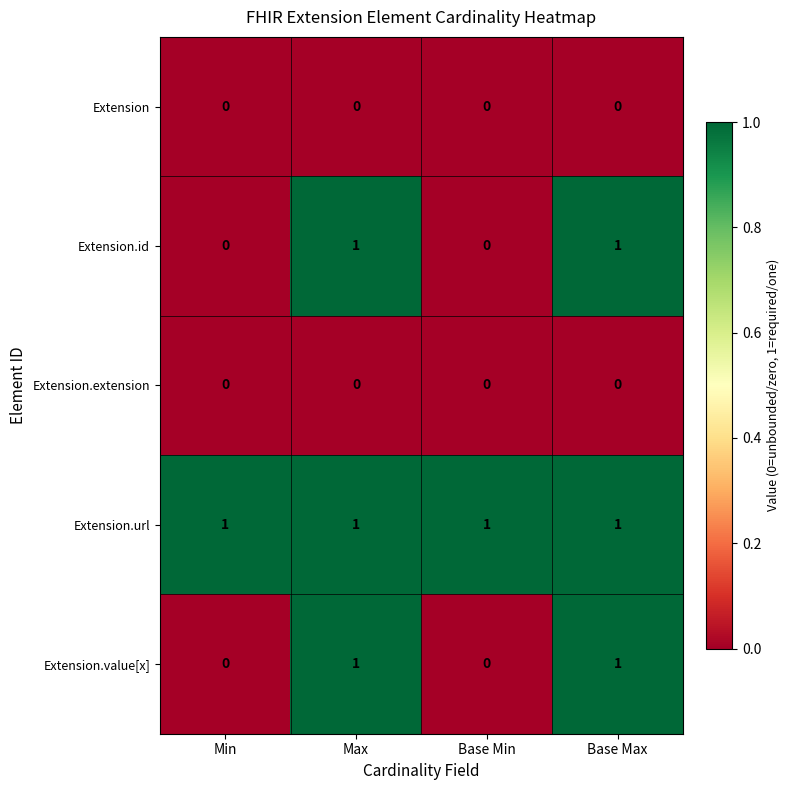

True or false: Extension.value[x] has a value of 1 at Max.

True